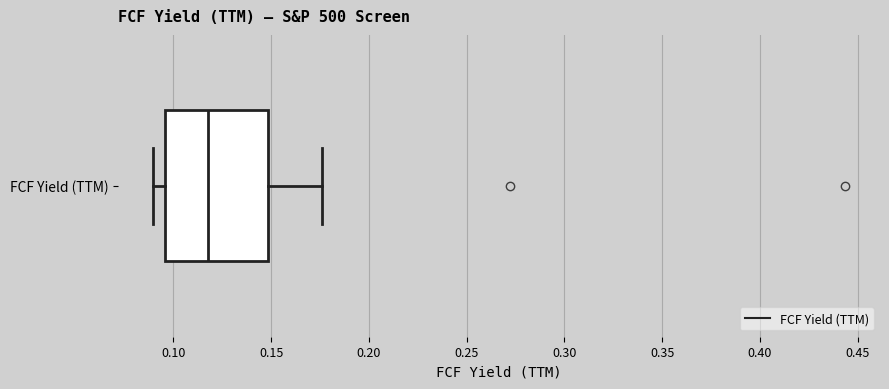

Read this box plot against the x-axis: the position of the median line, the range covered by the box, and the ends of both whiskers. The values are not printed on the chart, so give them approximately, as read against the axis.

median 0.120, box 0.095 to 0.150, whiskers 0.090 to 0.175